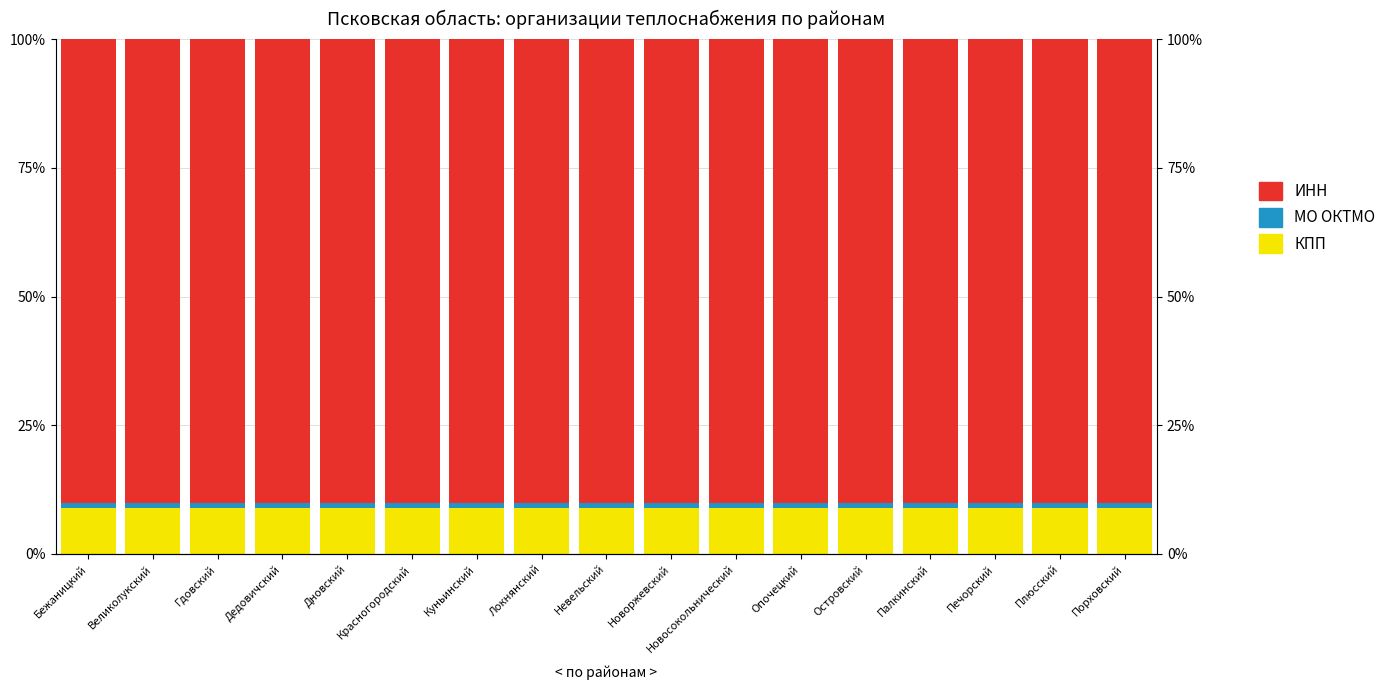

What is the value of the ИНН bar at the 6th from the left?

0.9